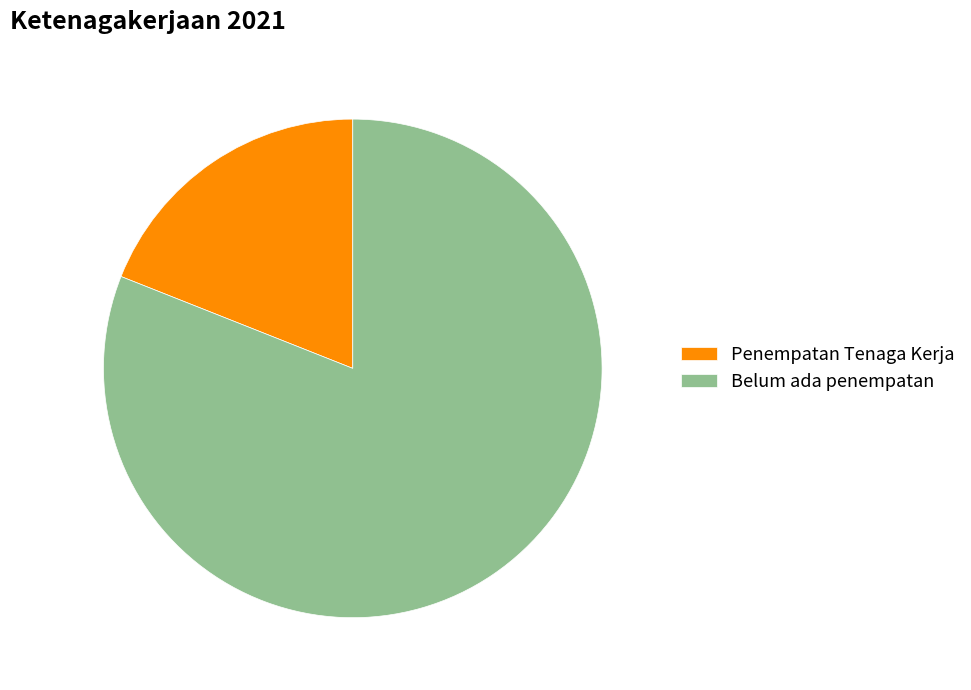

Which slice represents more than half of the pie?

Belum ada penempatan